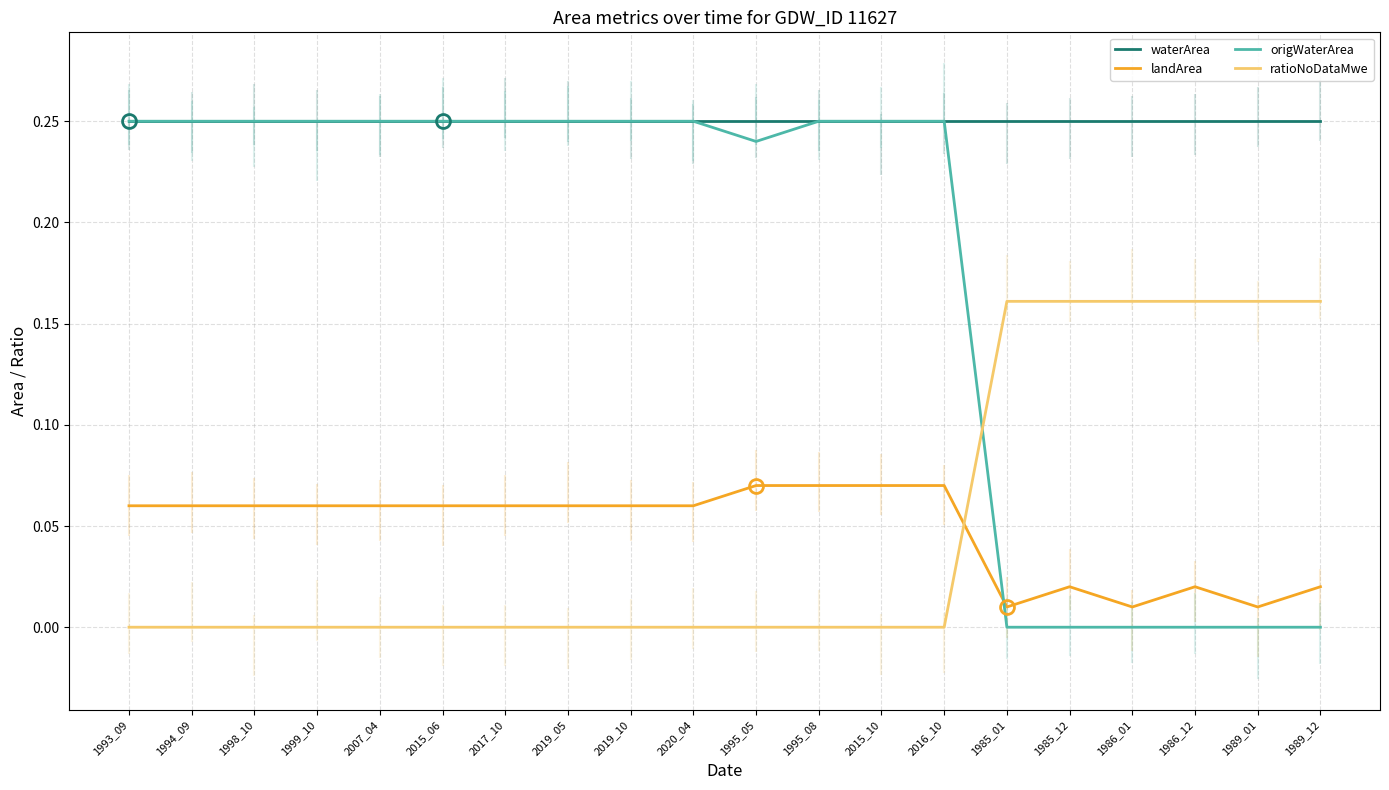

What position from the left is 1985_01?

15